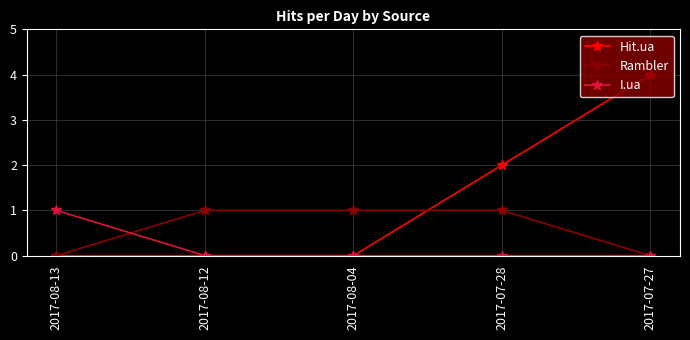

At 2017-07-28, list the series in order from smallest to largest.

I.ua, Rambler, Hit.ua